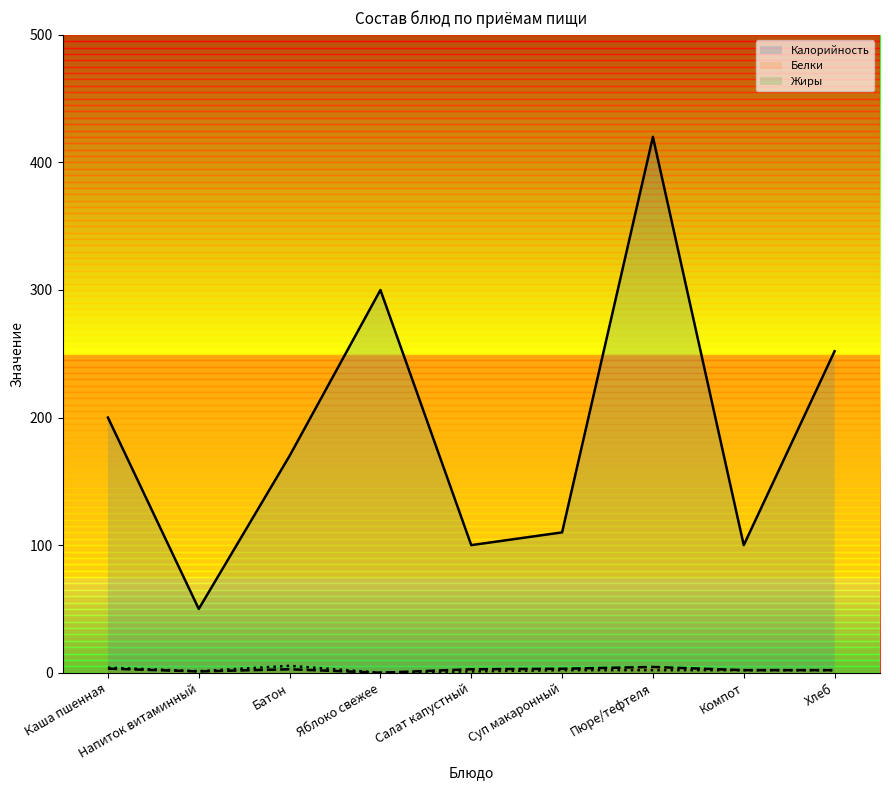

Which has a higher value, Хлеб or Пюре/тефтеля?

Пюре/тефтеля